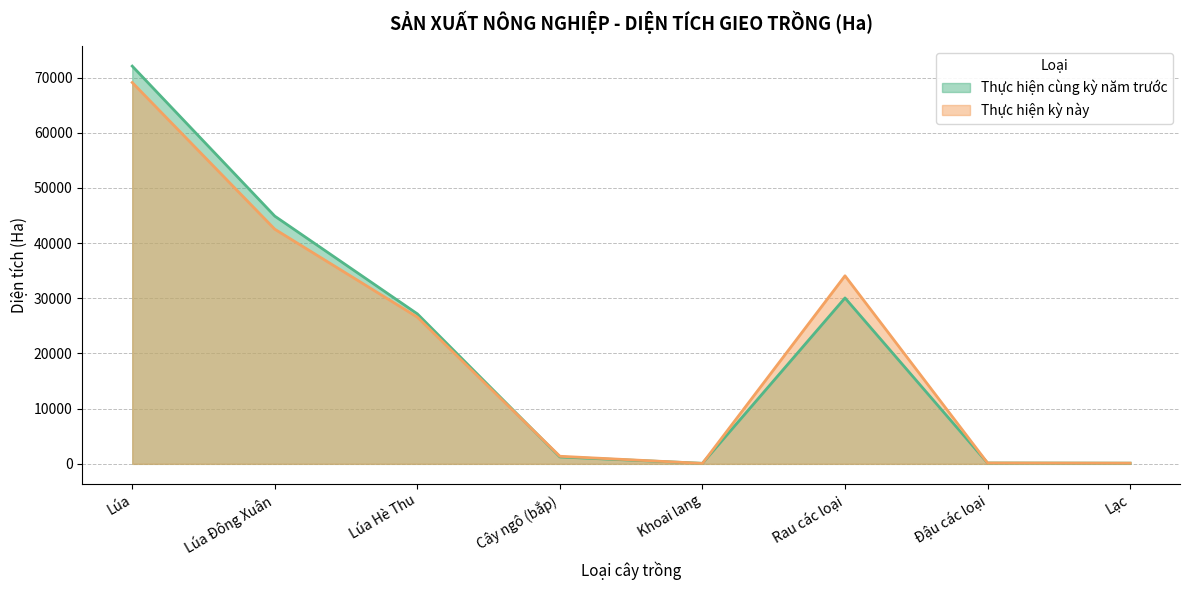

What is the label of the 5th point from the right?

Cây ngô (bắp)